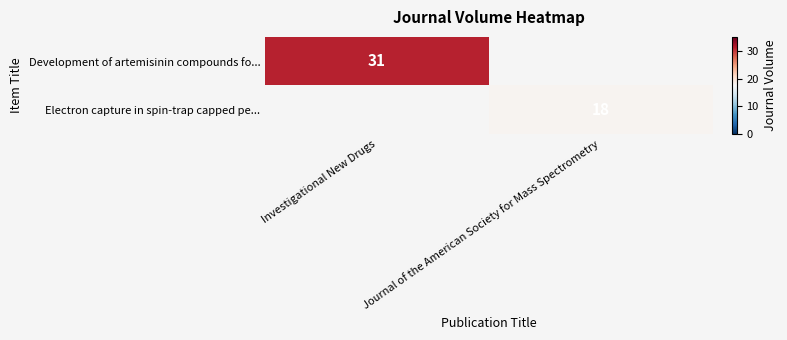

The Development of artemisinin compounds fo... series shows 31 at Investigational New Drugs. True or false?

True